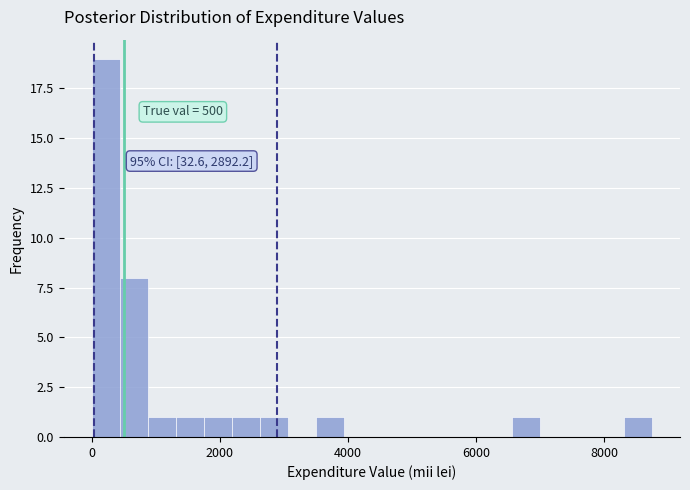

Around what value on the x-axis is the tallest bar? Give the approximate position of its centre, as read against the axis.

200